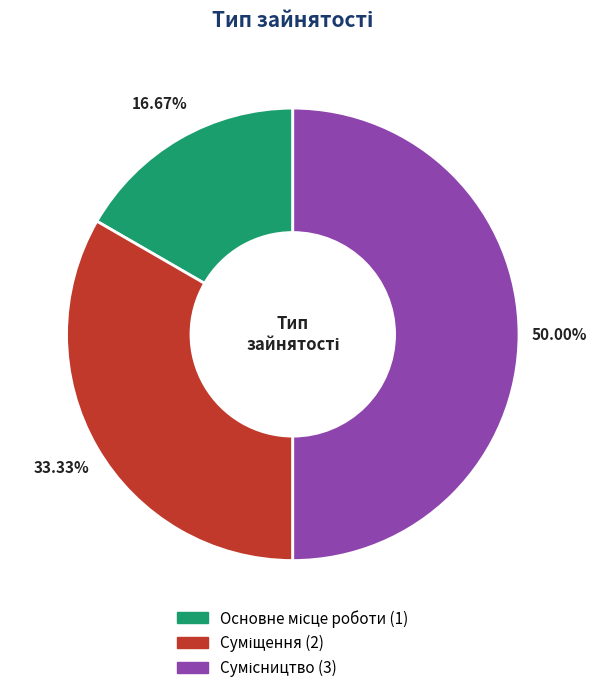

How many segments does this pie chart have?

3